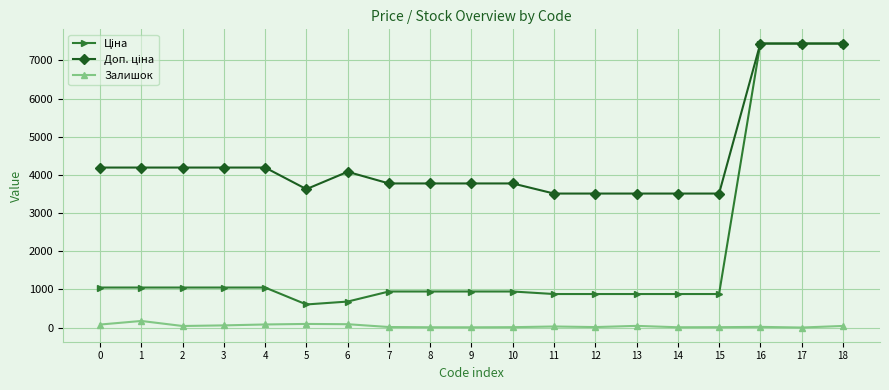

What is the maximum value shown in the chart?

7444.6